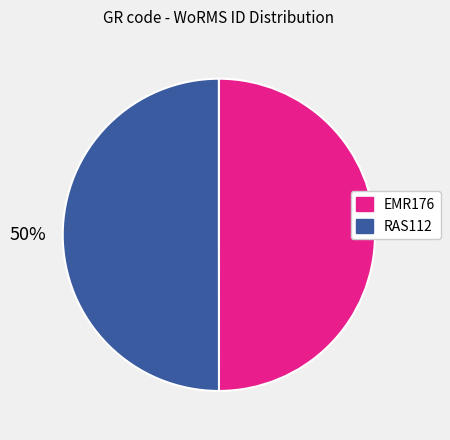

How many slices are in this pie chart?

2